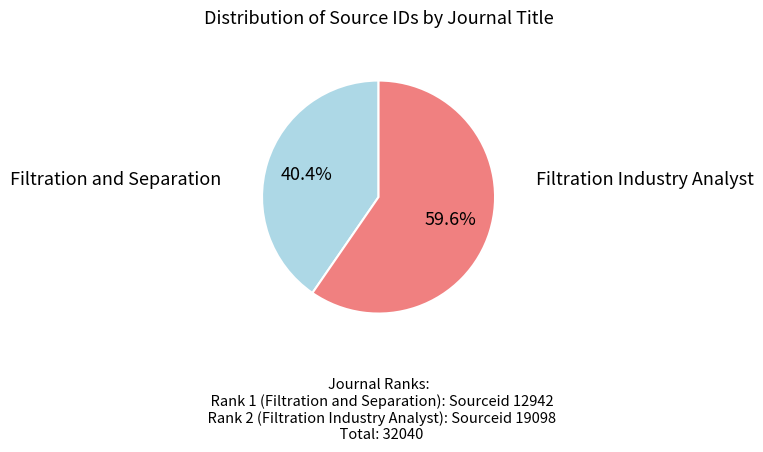

Is there a majority slice in this chart?

Yes